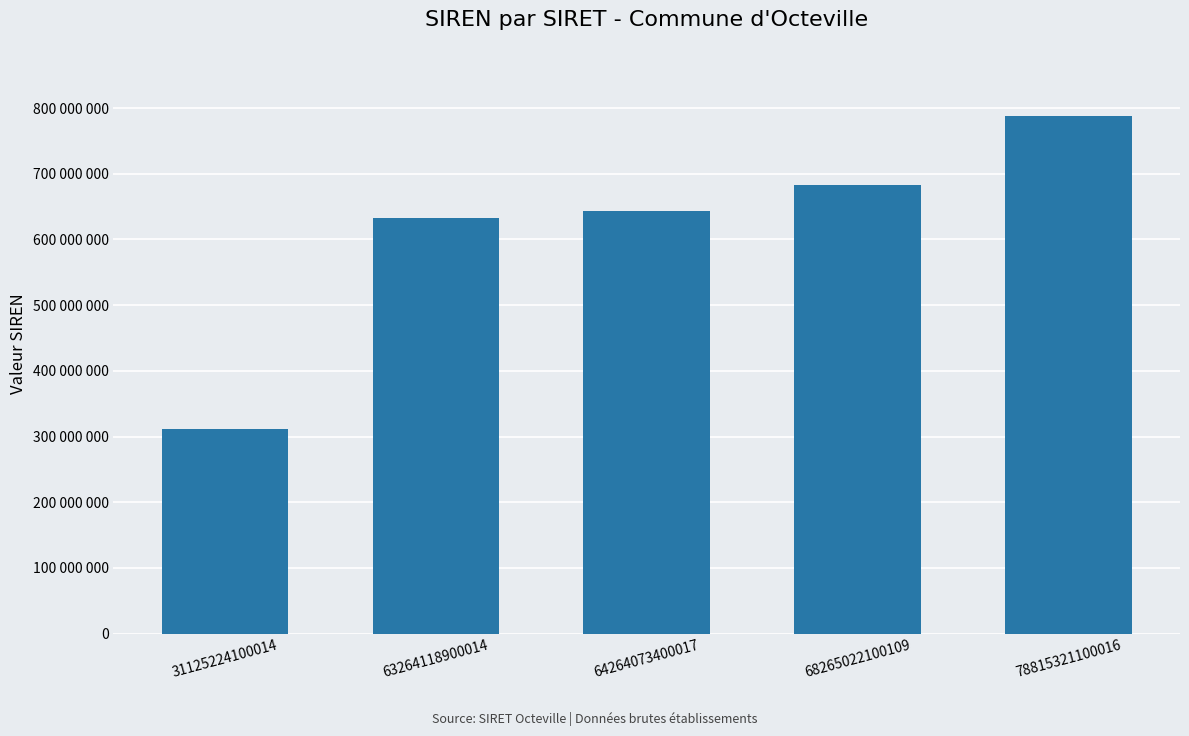

Reading left to right, extract all data points from this chart.

311252241	632641189	642640734	682650221	788153211